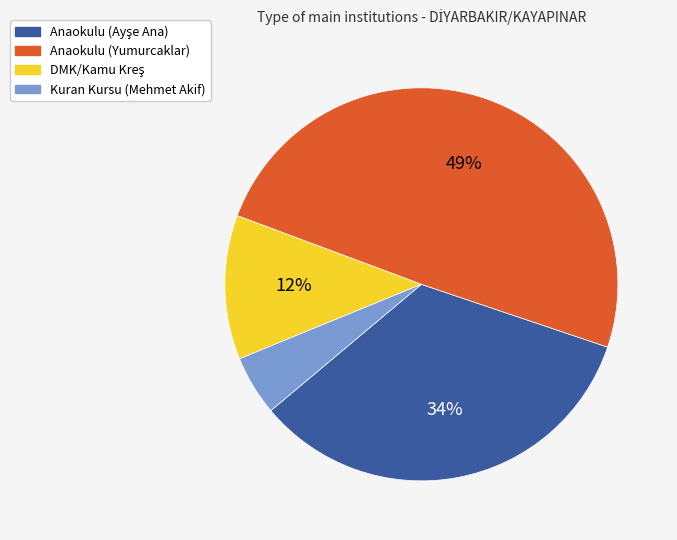

Count the number of slices in the pie.

4